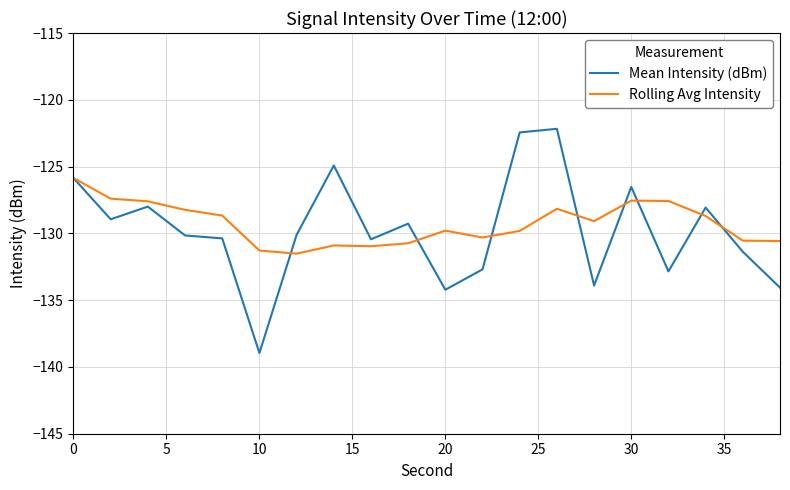

What is the minimum value for Rolling Avg Intensity?

-131.5